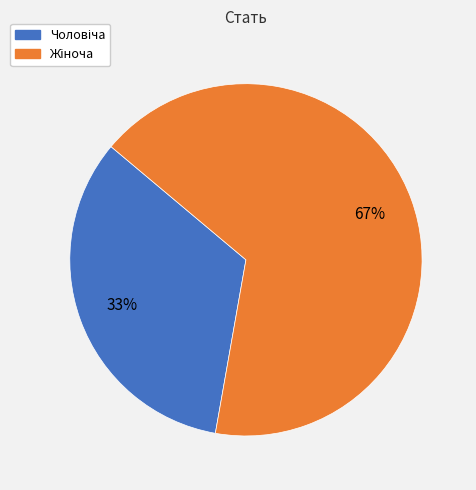

To the nearest percent, what is the average slice percentage?

50%